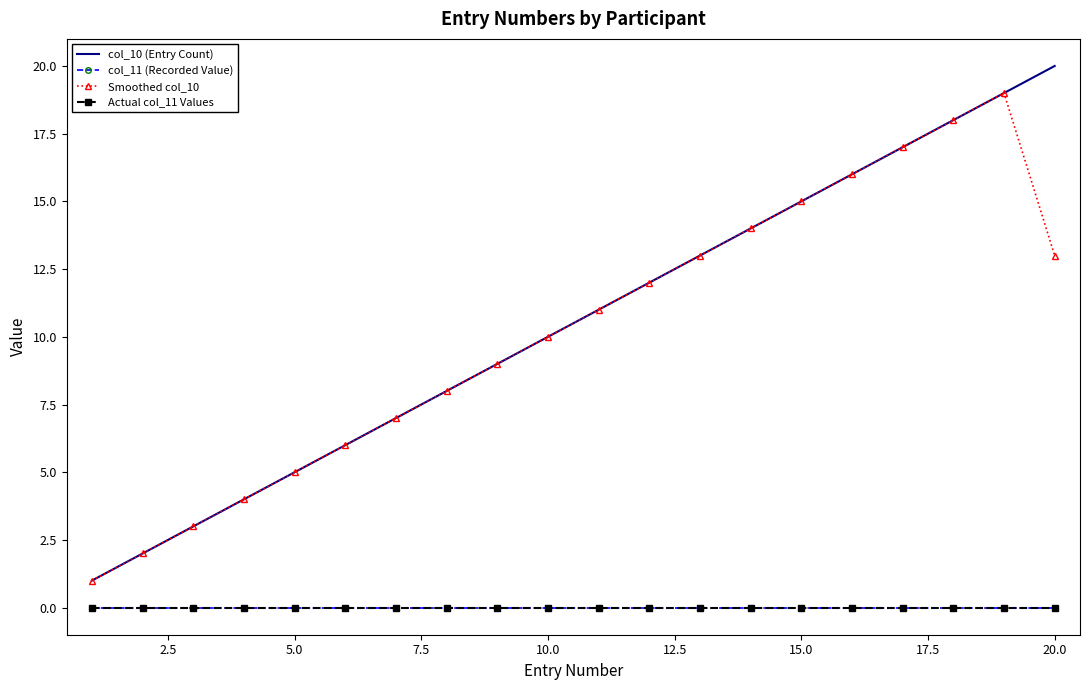

Which series has the largest range (max minus min)?

col_10 (Entry Count)